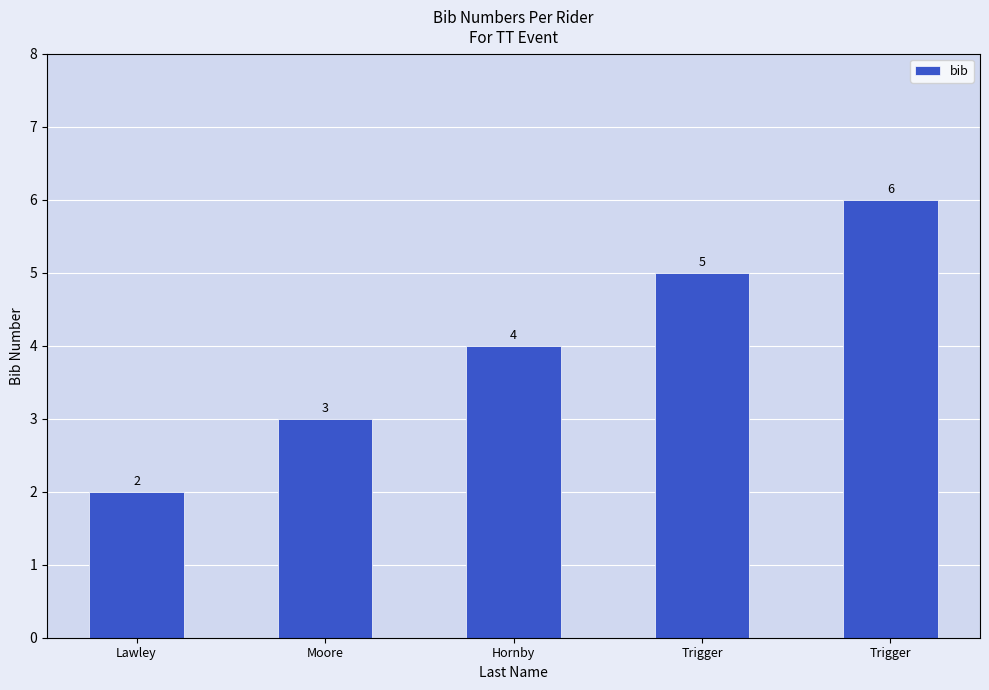

Where does the data first go above 4?

Trigger